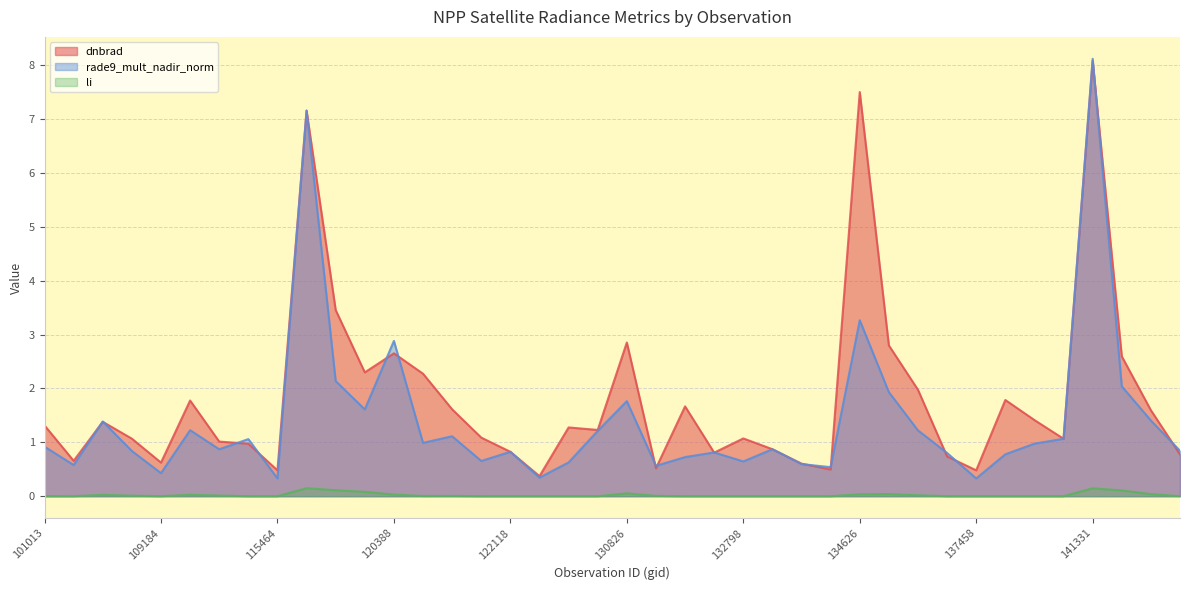

What are all the series names shown in the legend?

dnbrad, rade9_mult_nadir_norm, li